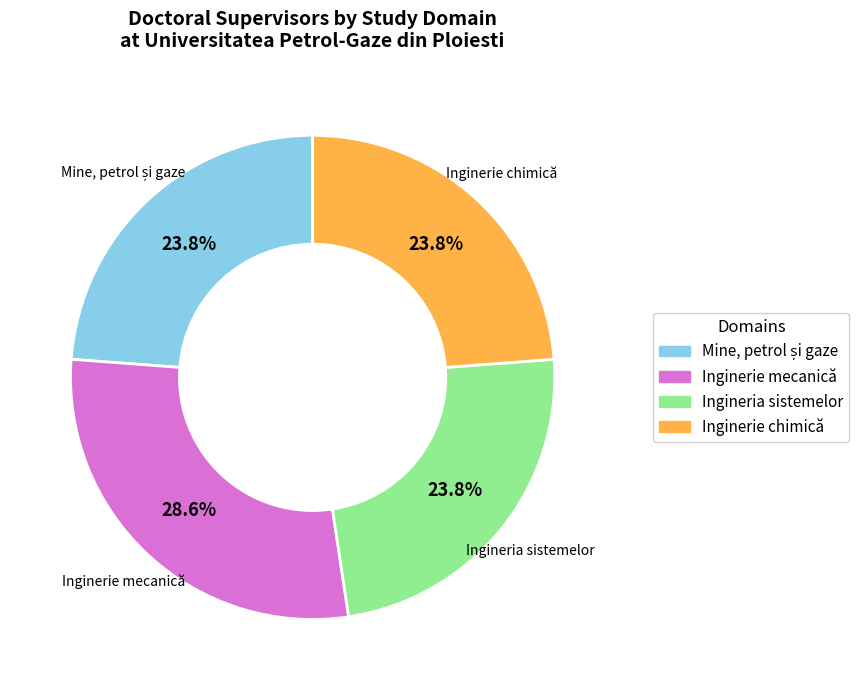

Is there any slice that represents more than half of the pie?

No